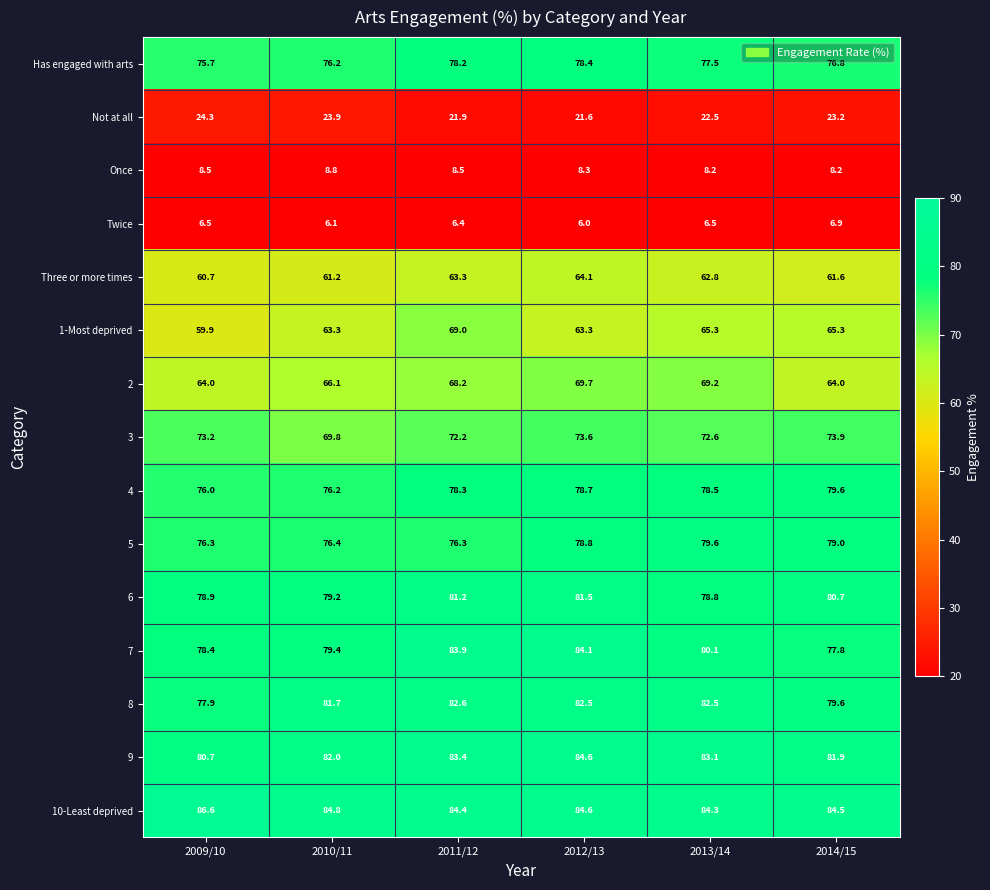

True or false: 2 has a value of 98.1 at 2009/10.

False